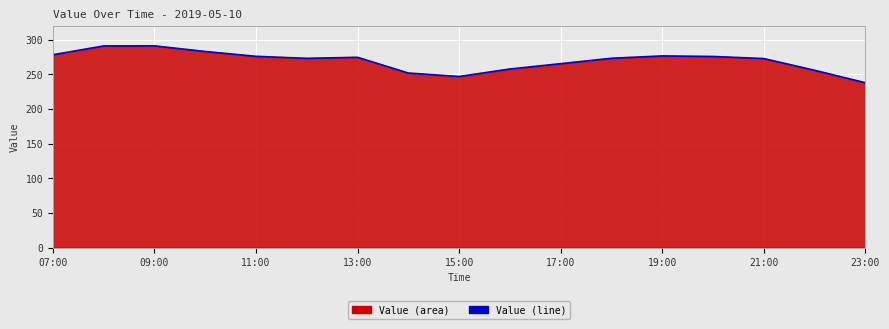

What is the maximum value shown in the chart?

291.1